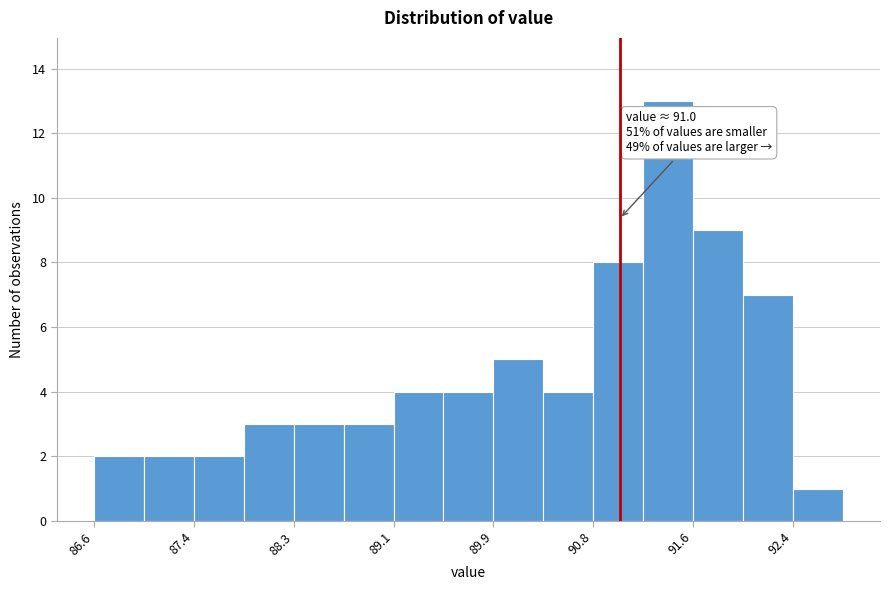

Over which range of the x-axis is the bar tallest?

91.2 to 91.6